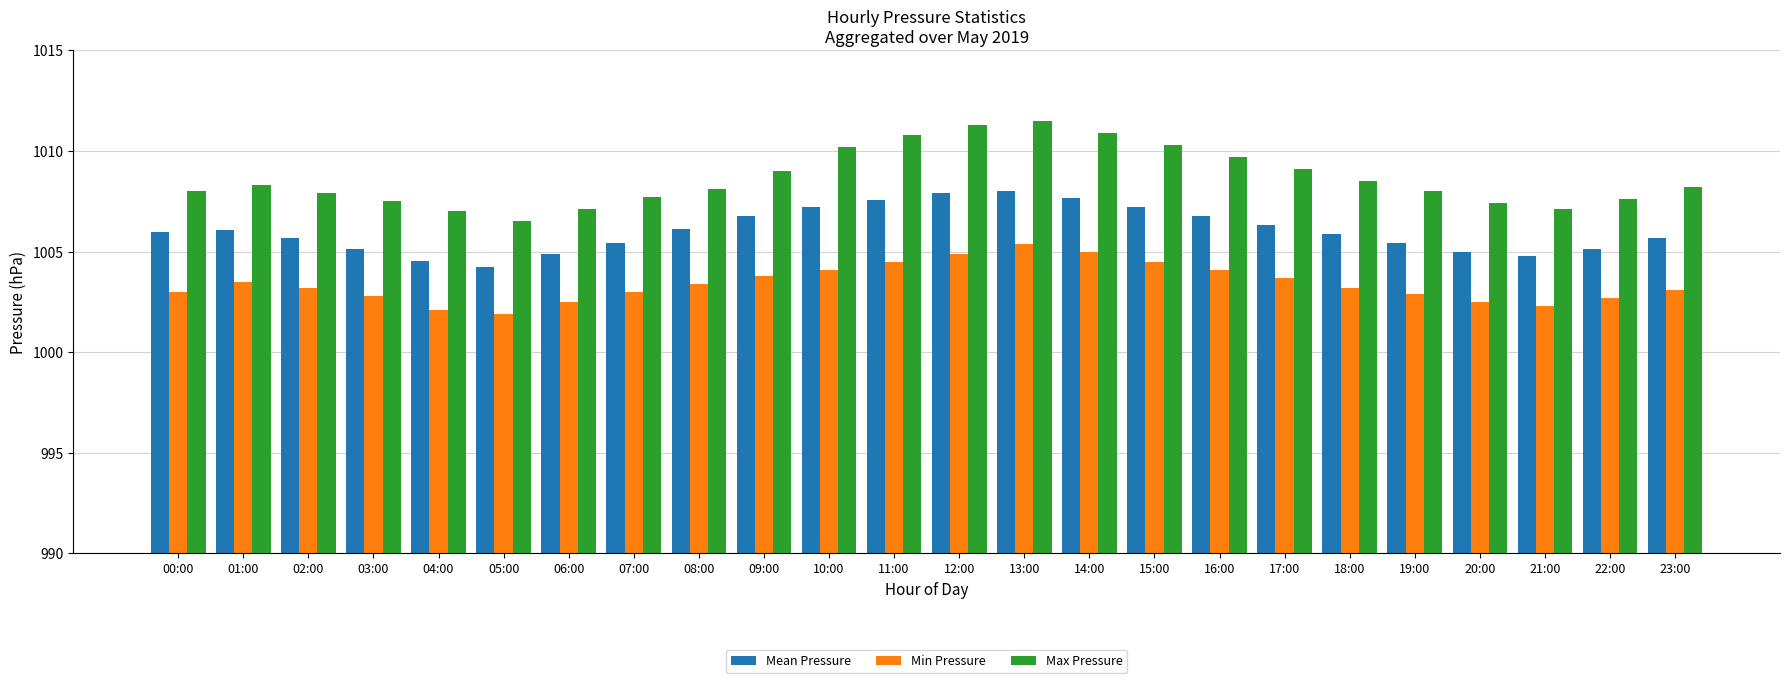

Is the value of Min Pressure at 10:00 greater than the value of Max Pressure at 16:00?

No